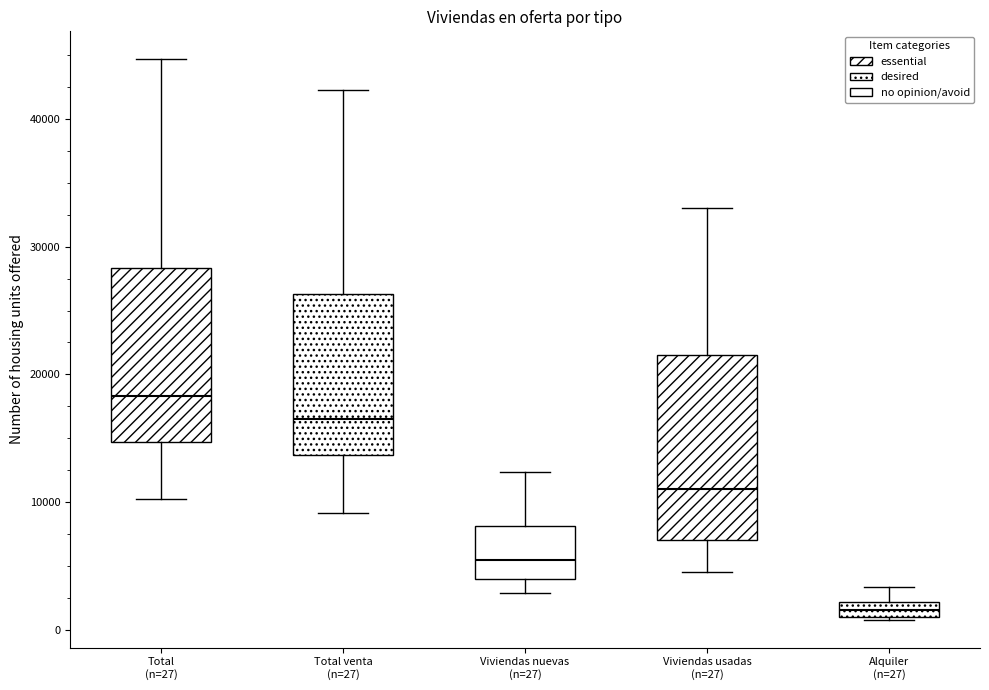

Where does the median line of the box for Viviendas usadas (n=27) sit on the y-axis? The values are not printed on the chart, so give them approximately, as read against the axis.

11000